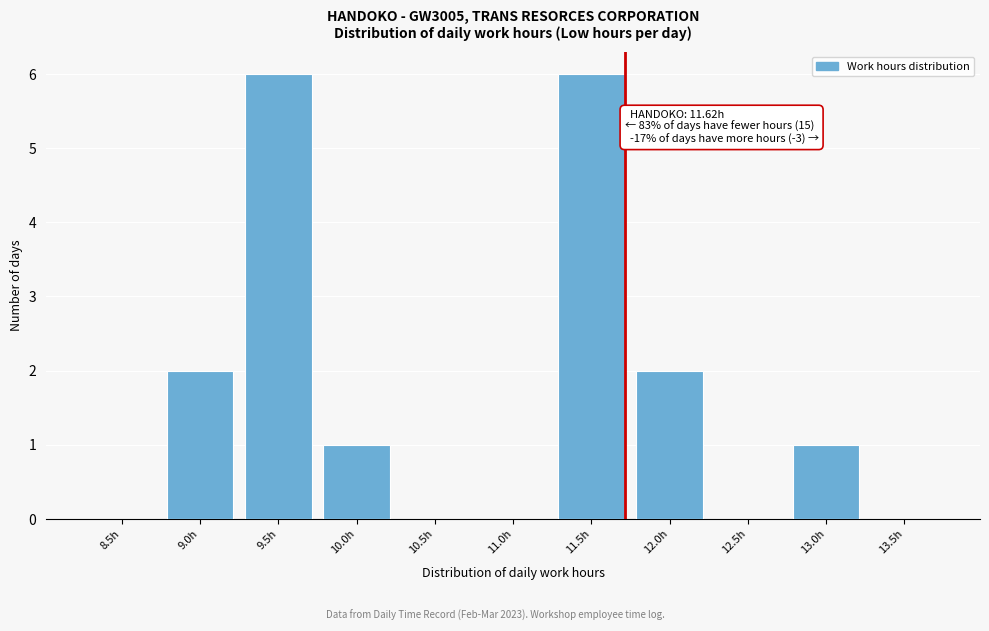

Reading right to left, transcribe all the data shown in this chart.

13.5h=0	13.0h=1	12.5h=0	12.0h=2	11.5h=6	11.0h=0	10.5h=0	10.0h=1	9.5h=6	9.0h=2	8.5h=0